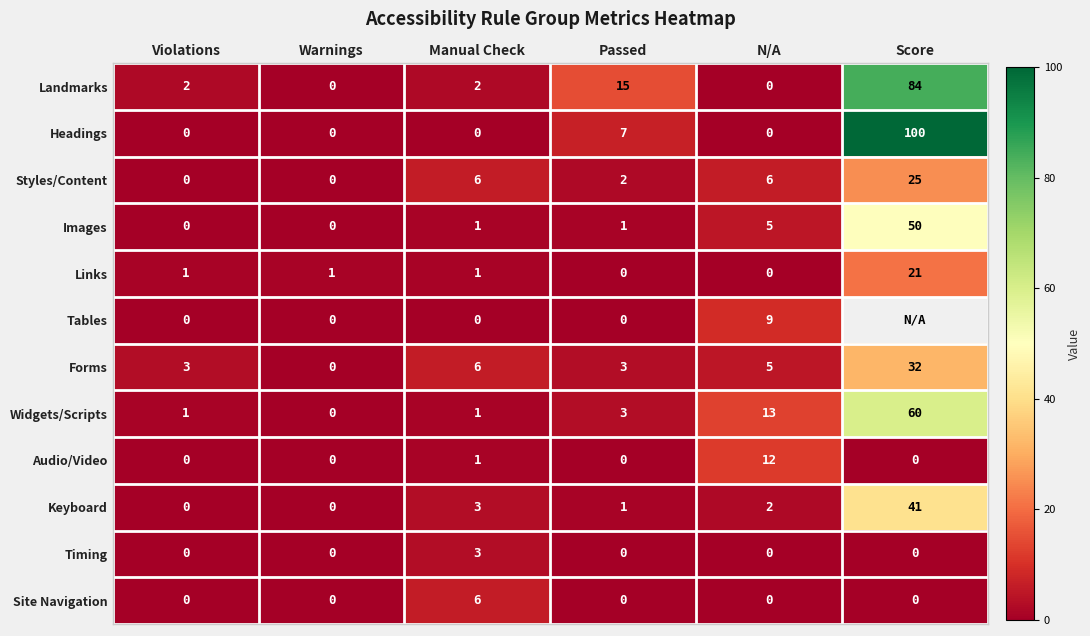

What is the difference between the highest and lowest values at Score?

100.0